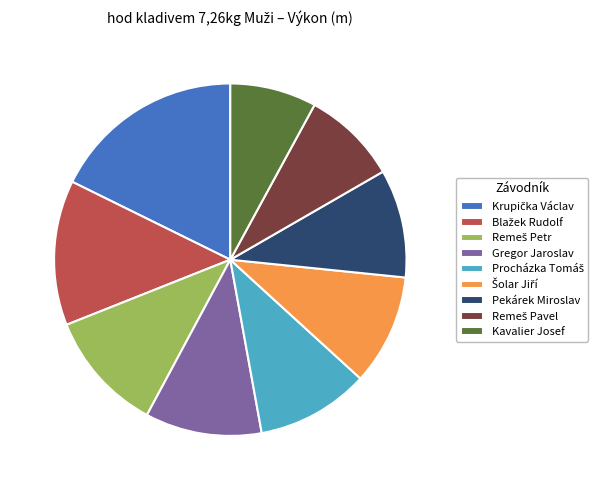

Which slice is the smallest?

Kavalier Josef